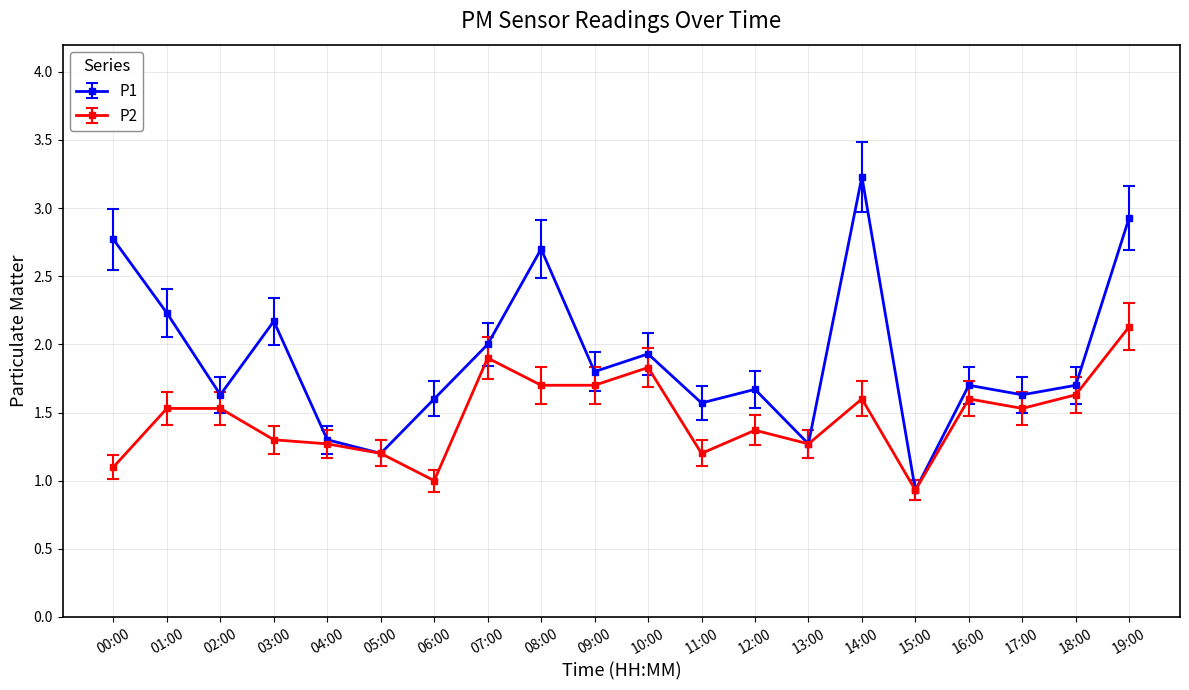

How many values in the P1 series exceed 1?

19